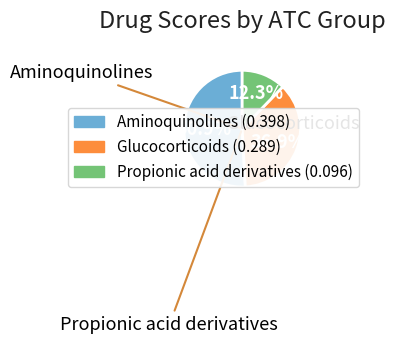

Is there any slice that represents more than half of the pie?

Yes